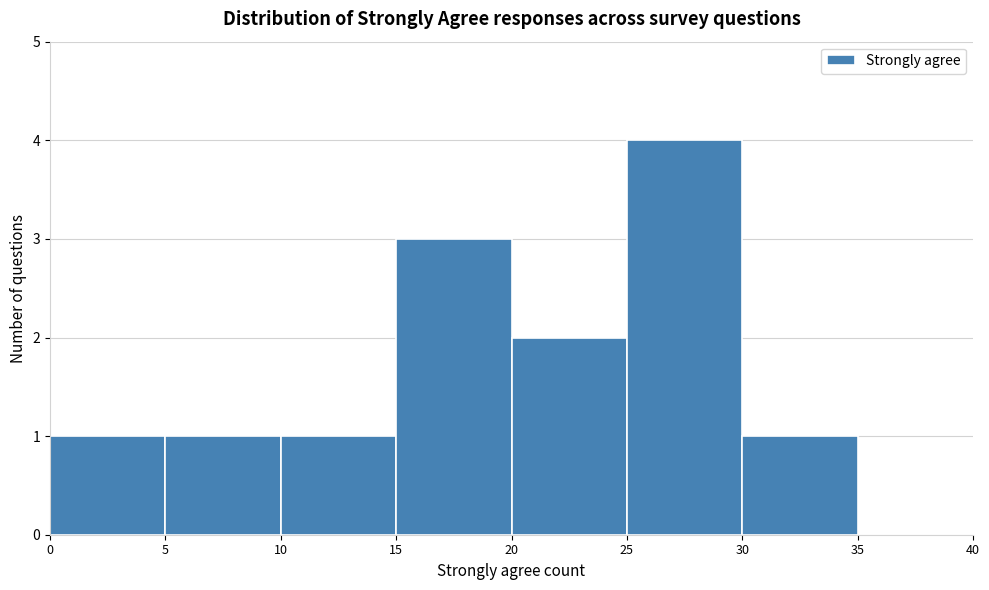

Reading left to right, transcribe this chart: for each bar, give the range it covers on the x-axis and its height. The values are not printed on the chart, so give them approximately, as read against the axis.

0 to 5: 1
5 to 10: 1
10 to 15: 1
15 to 20: 3
20 to 25: 2
25 to 30: 4
30 to 35: 1
35 to 40: 0